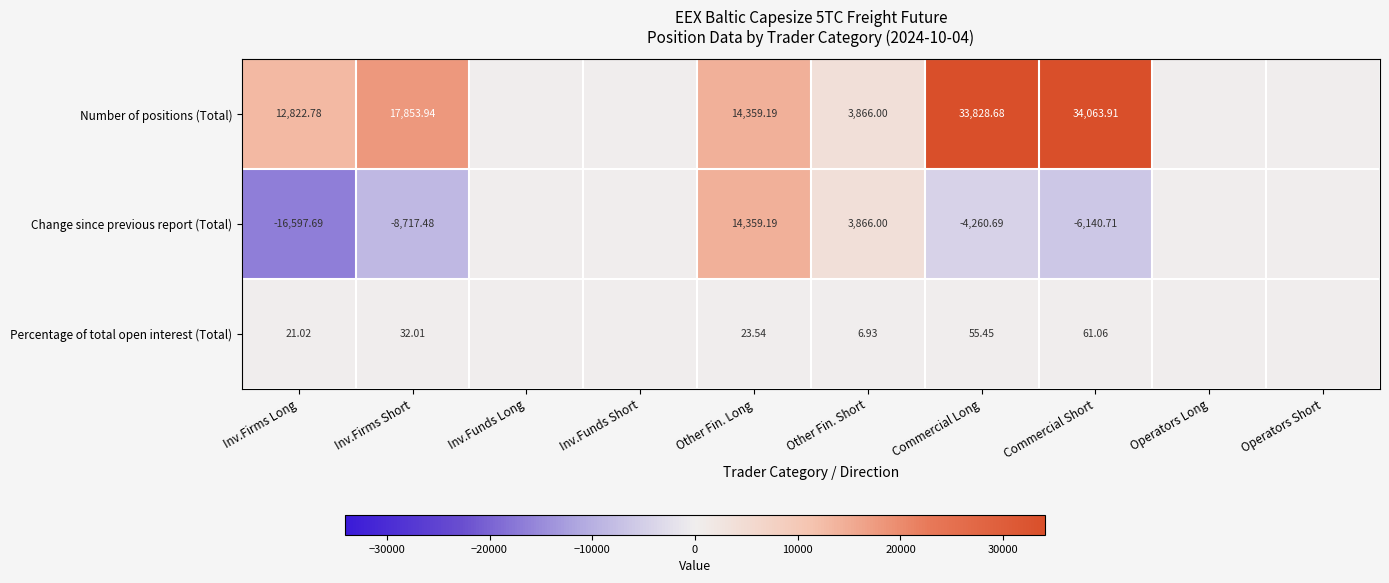

Rank the series at Commercial Long from highest to lowest value.

Number of positions (Total), Percentage of total open interest (Total), Change since previous report (Total)